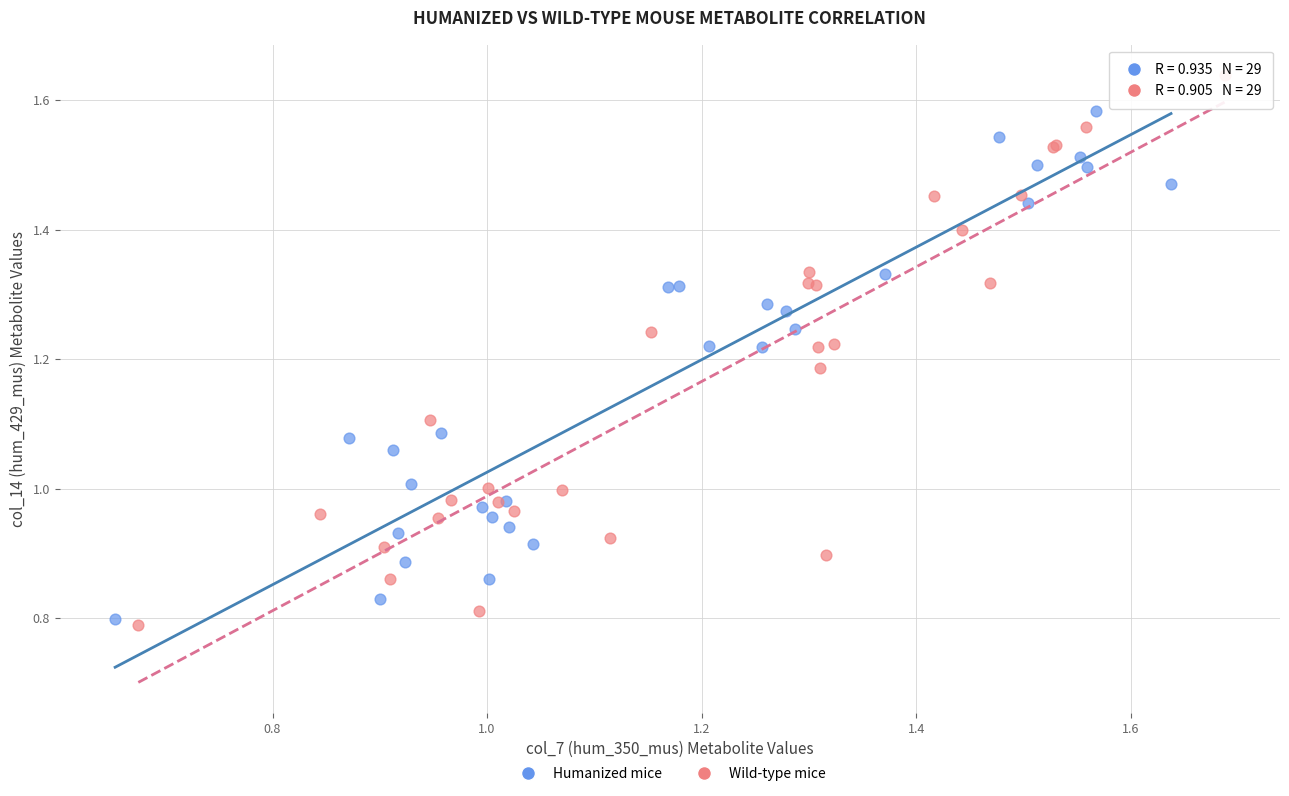

Which series contains the highest Y value?

Wild-type mice